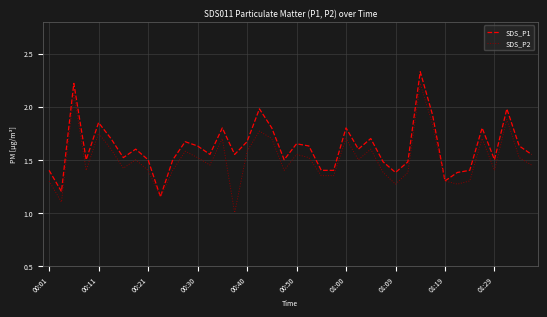

How many interior local peaks does the SDS_P2 series have?

12